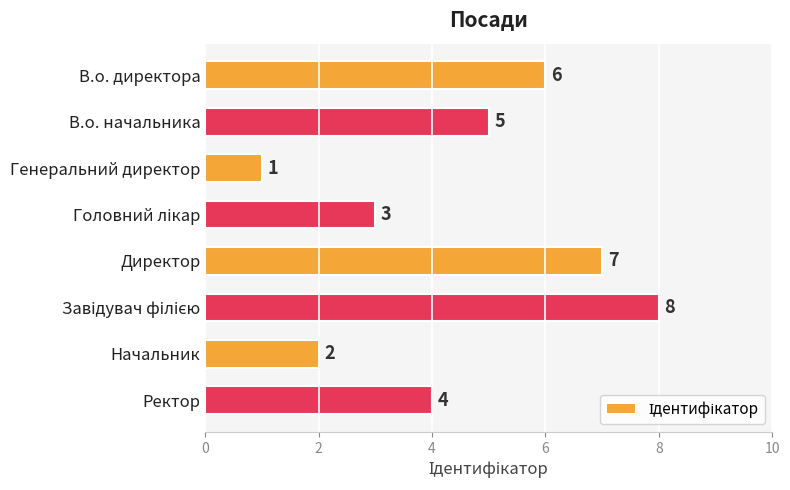

What is the ratio of the value at Директор to the value at Начальник?

3.5